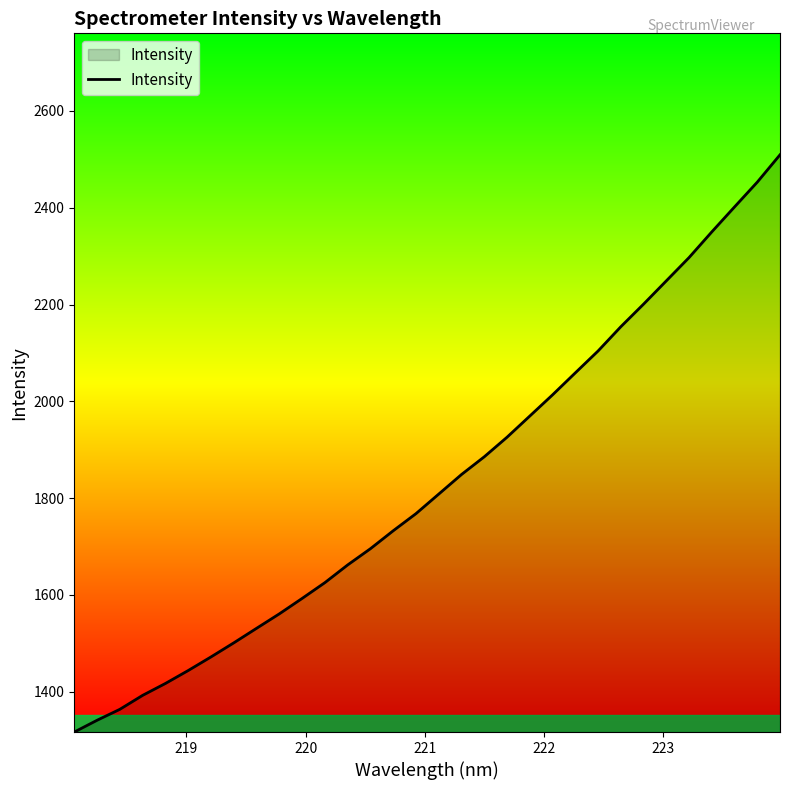

What is the smallest value displayed?

1316.7